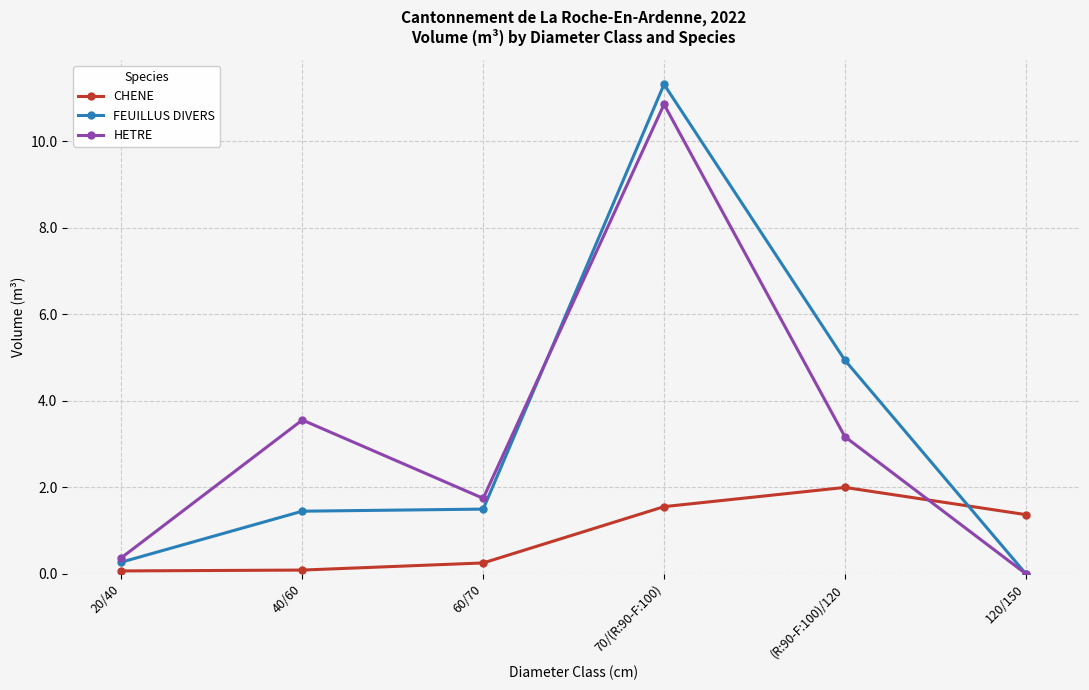

How many lines are shown in the chart?

3